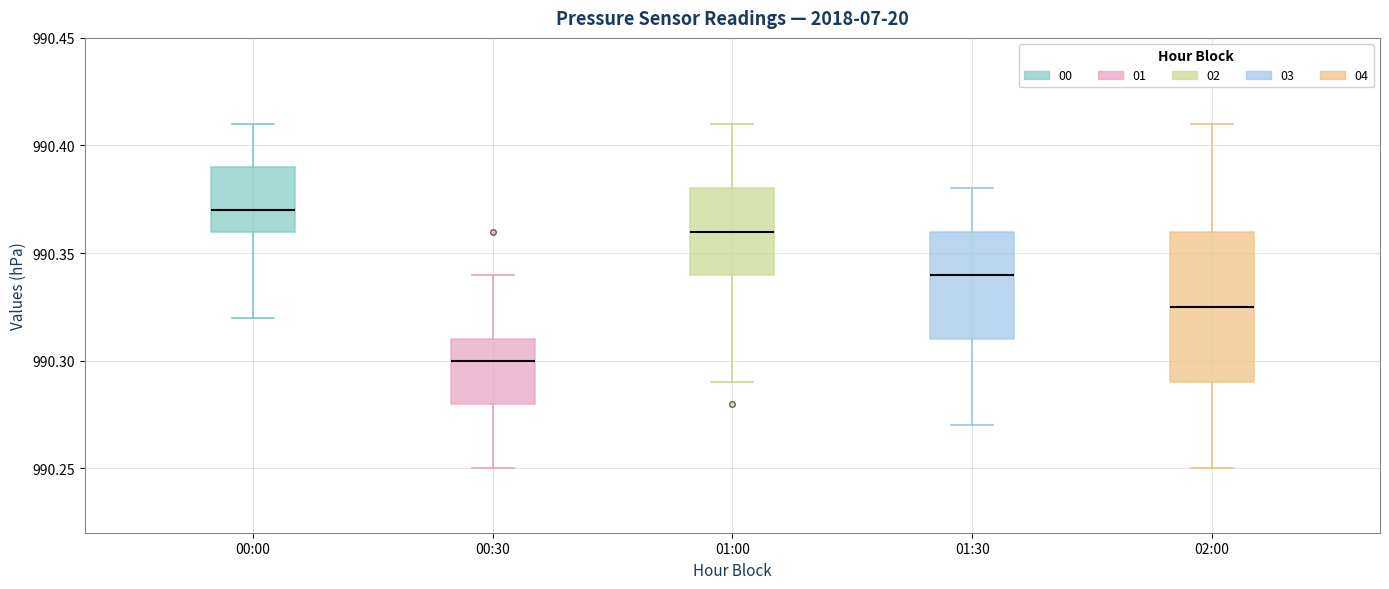

Comparing the boxes themselves (not the whiskers), which one is the tallest?

02:00